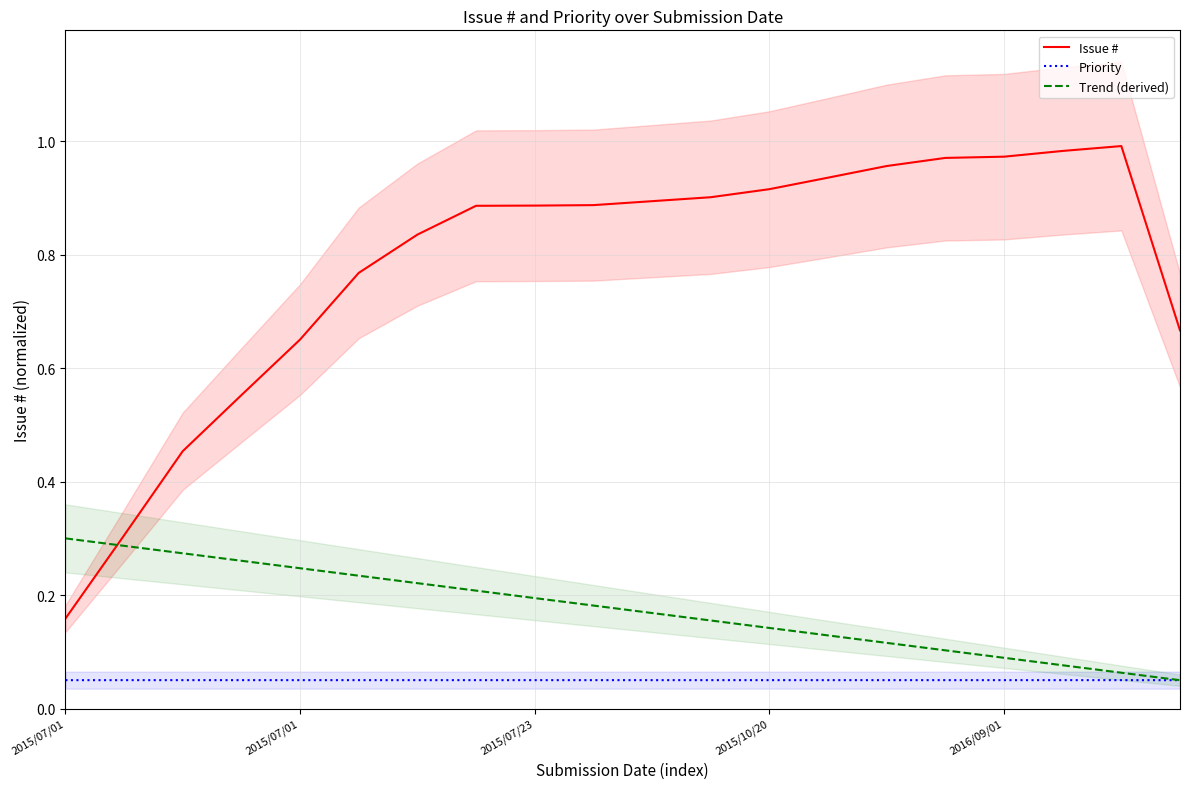

Rank the series by their average value, from lowest to highest.

Priority, Trend (derived), Issue #